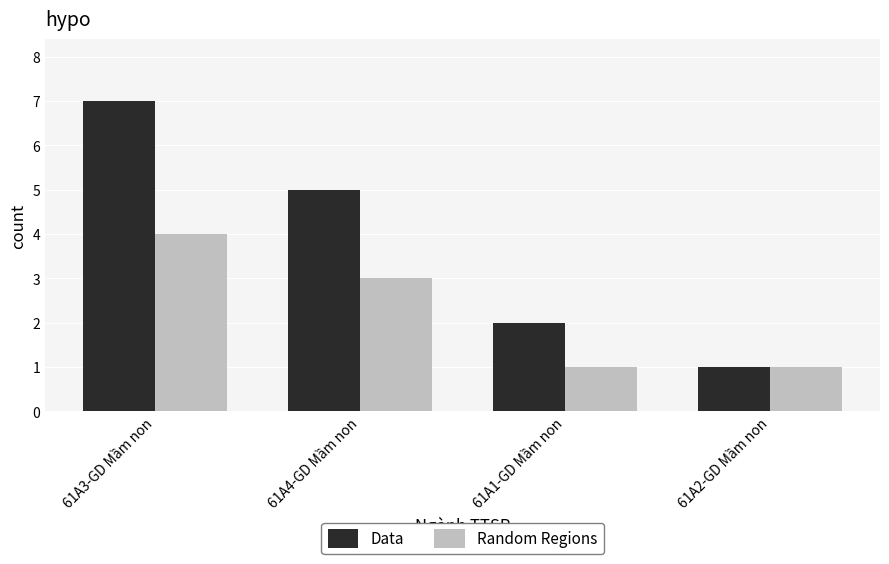

Read the Data value at 61A3-GD Mầm non.

7